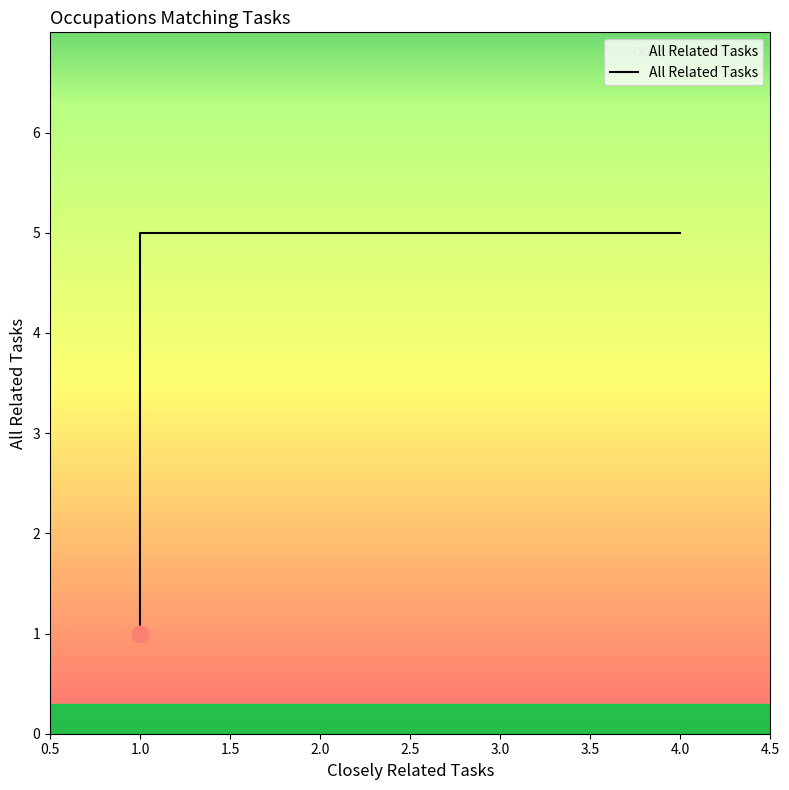

The chart shows a value of 2 at 1.0. True or false?

False